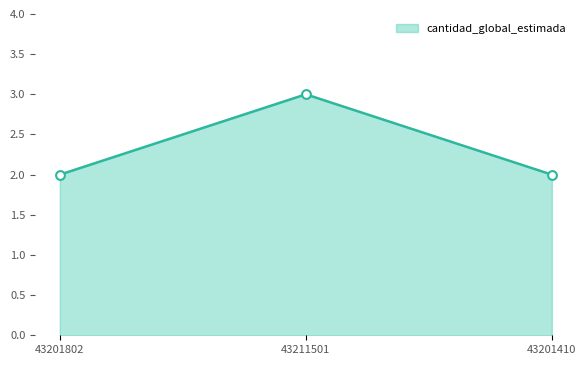

What is the ratio of the value at 43201410 to the value at 43201802?

1.0